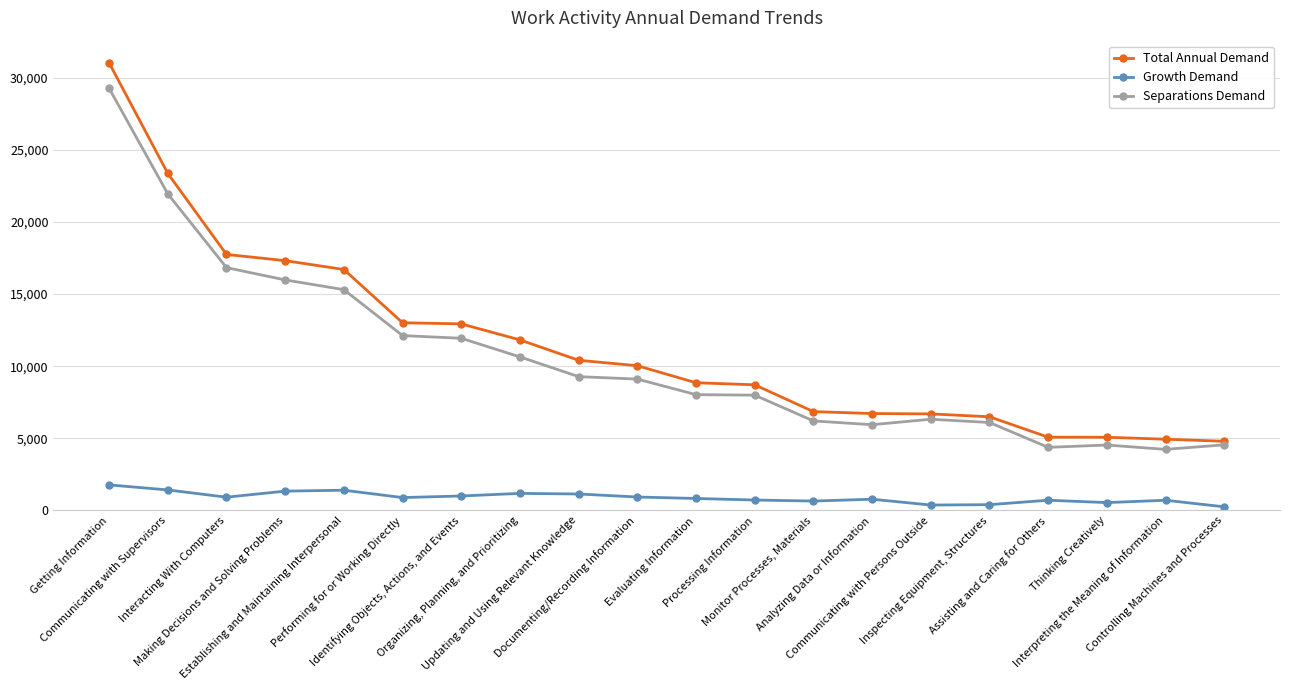

The Separations Demand series shows 7034 at Making Decisions and Solving Problems. True or false?

False